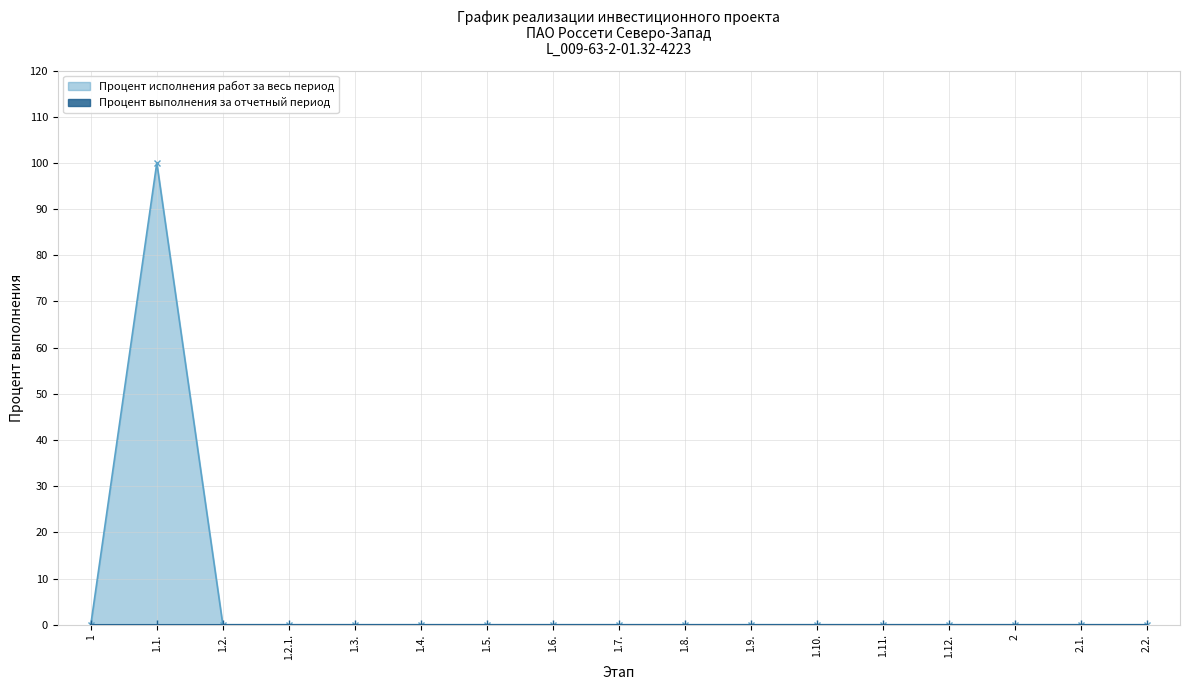

At which category does the data reach its first local peak?

1.1.